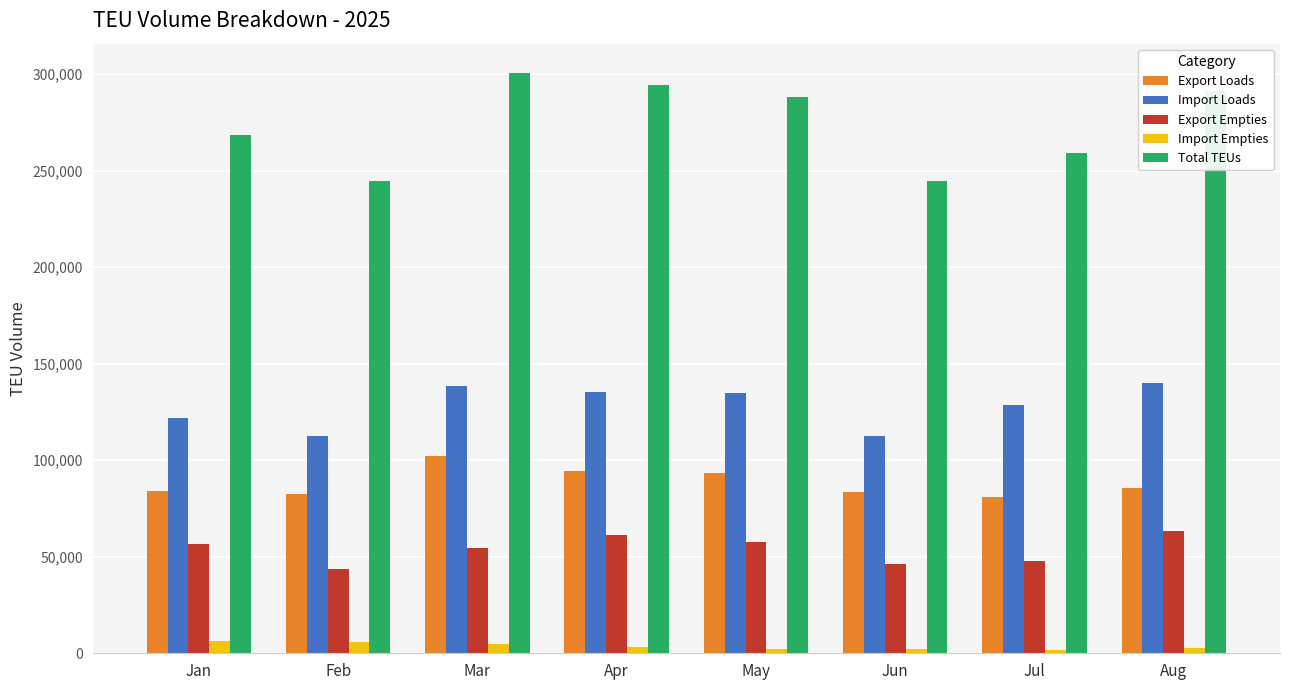

Which series has the largest range (max minus min)?

Total TEUs